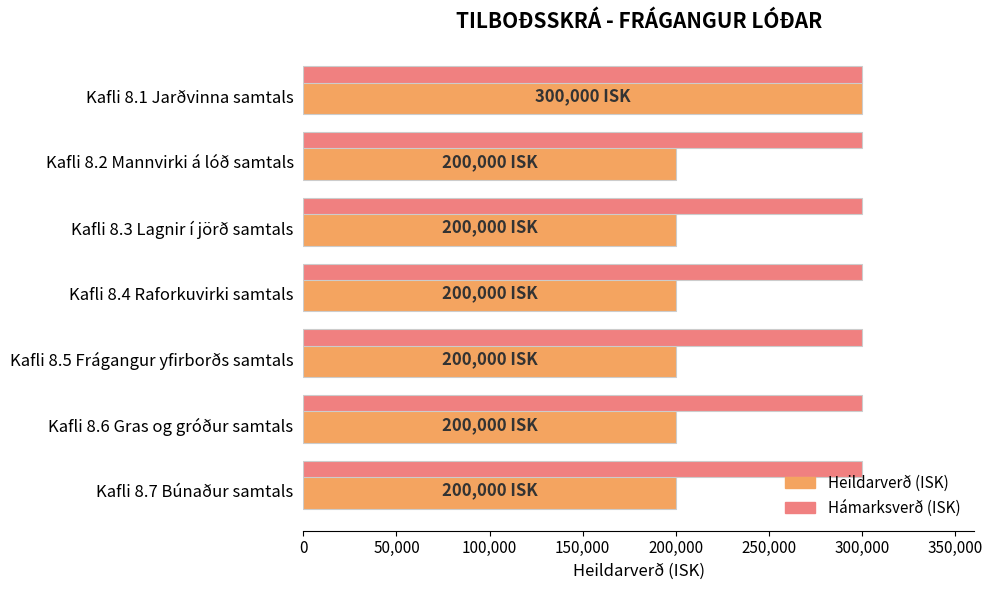

Rank the series at Kafli 8.3 Lagnir í jörð samtals from highest to lowest value.

Hámarksverð (ISK), Heildarverð (ISK)